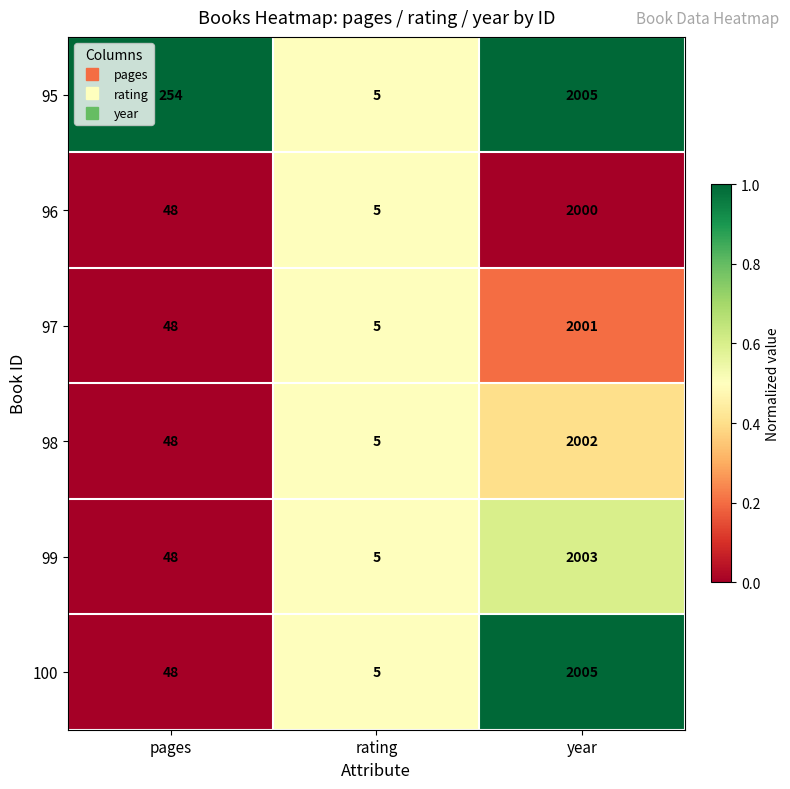

At which category is the sum across all series the highest?

year